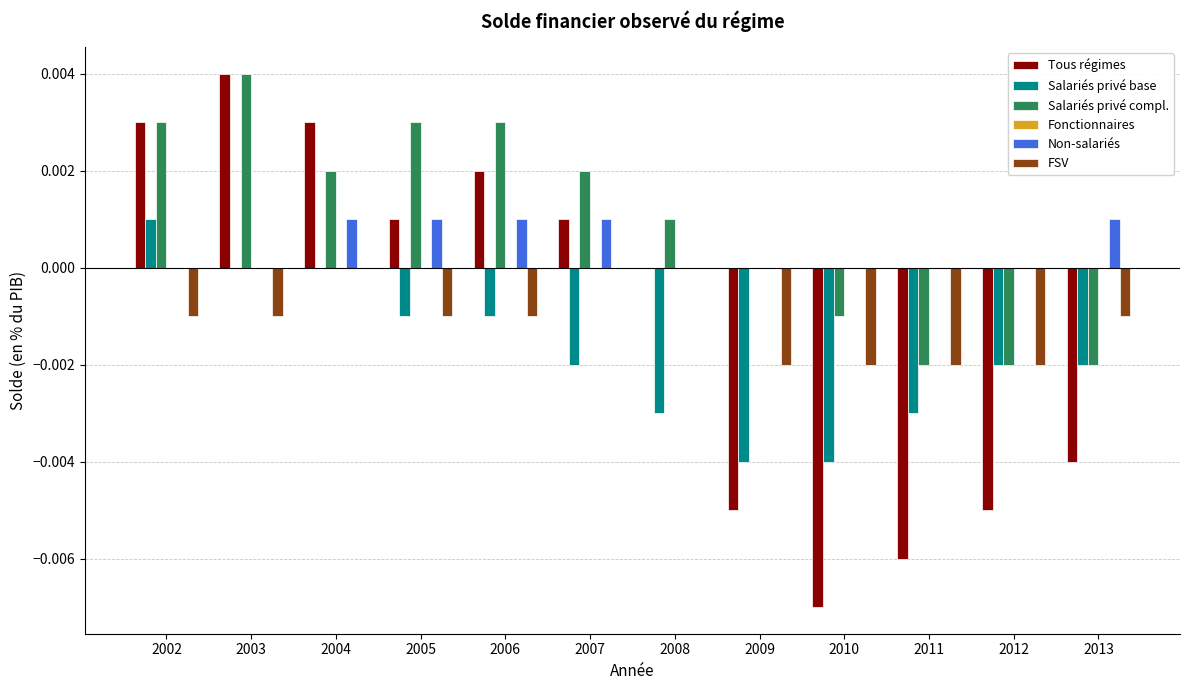

Which series has the largest total across all categories?

Salariés privé compl.